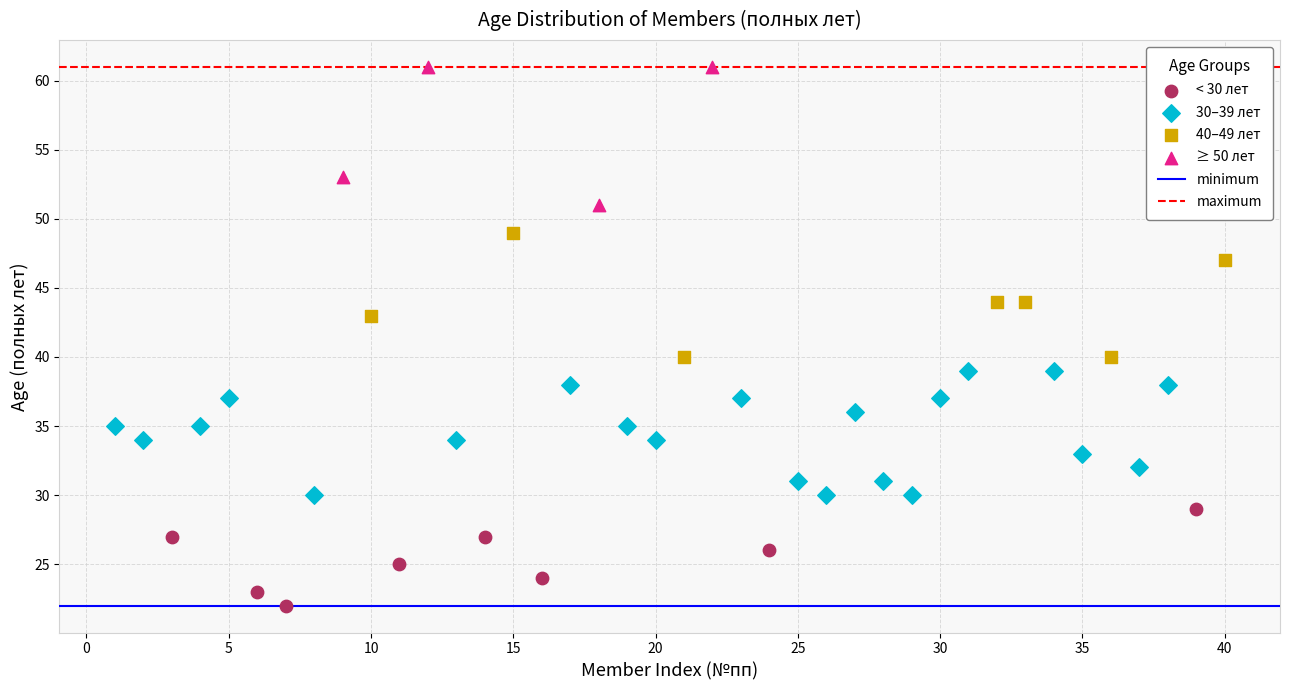

Which series reaches the minimum Y coordinate?

< 30 лет